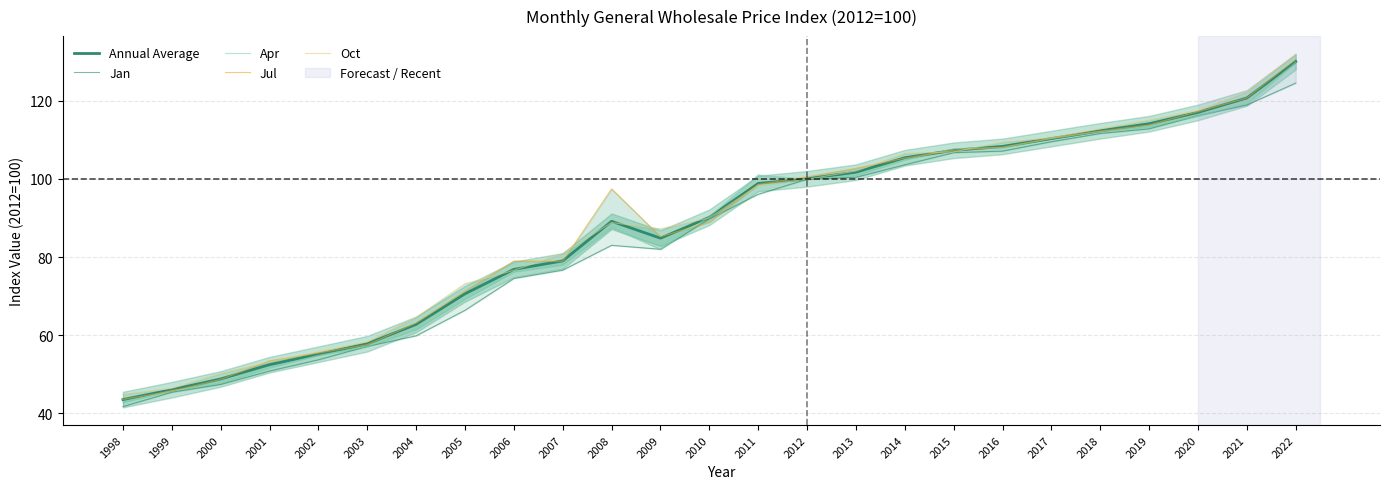

Is it true that Jan equals 103.6 at 2014?

True